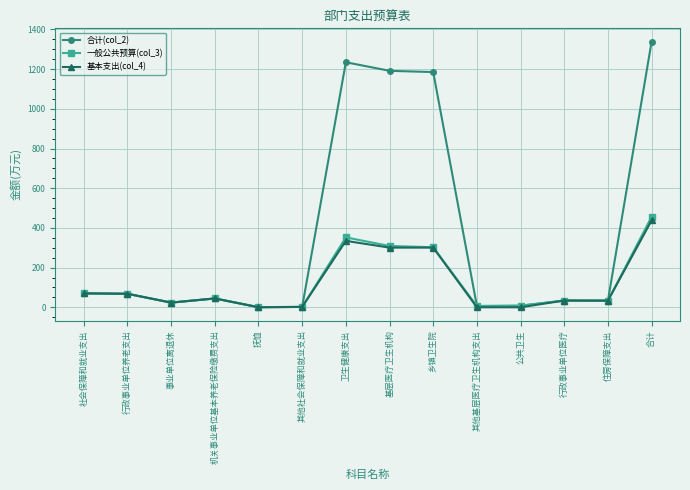

What is the approximate value of 一般公共预算(col_3) at 公共卫生?

7.9